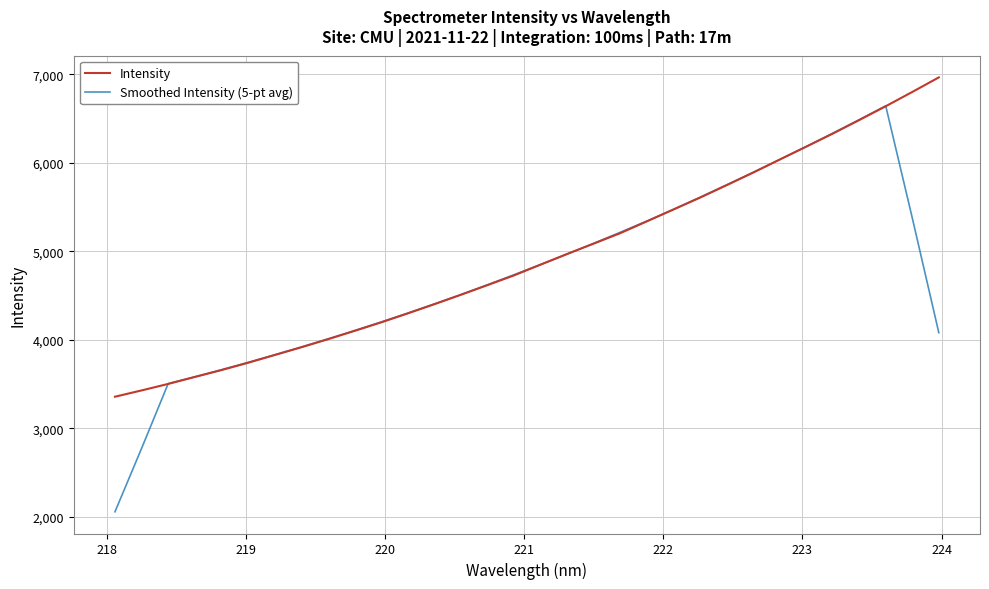

Which series has the widest spread of values?

Smoothed Intensity (5-pt avg)